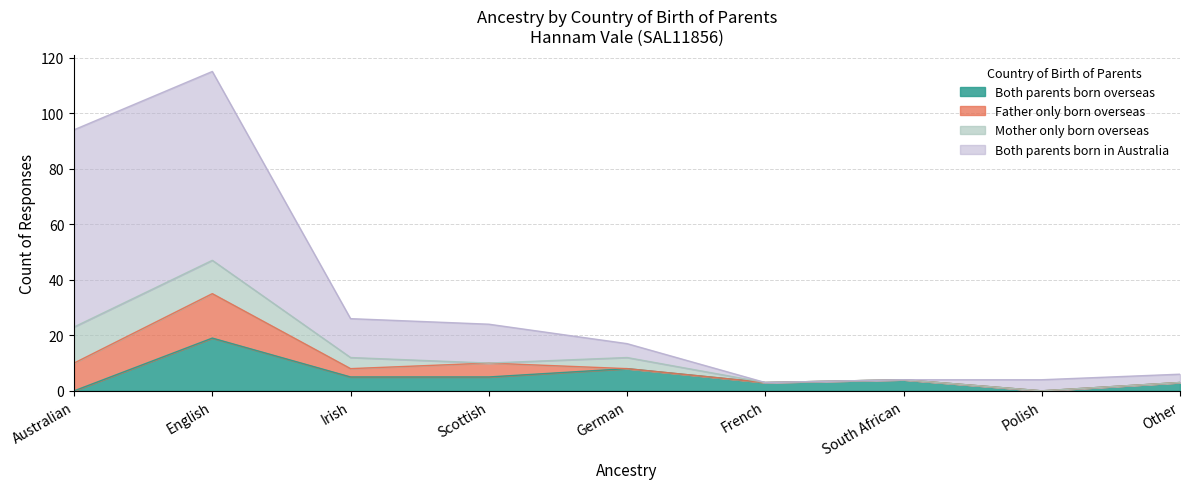

The value of Both parents born in Australia at Scottish is 24. True or false?

True